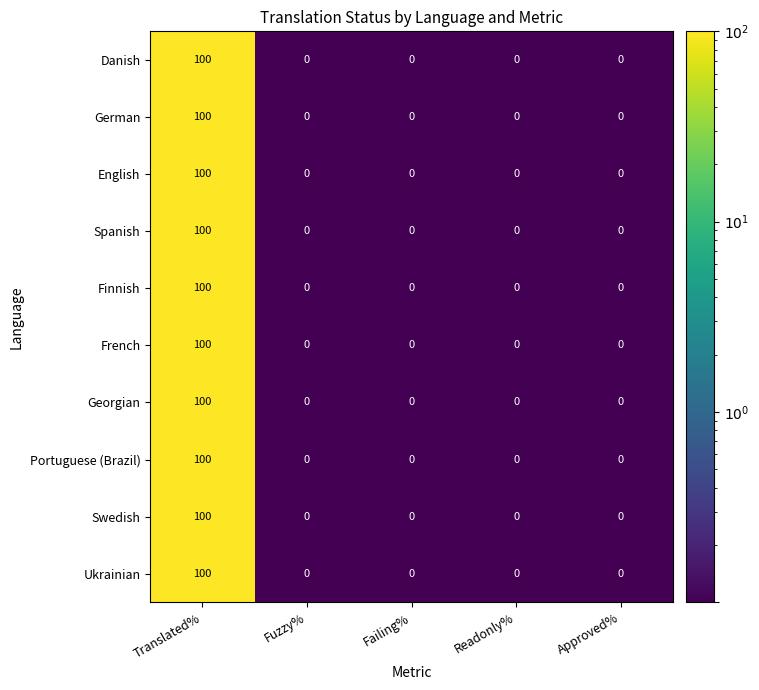

What is the approximate value of Spanish at Translated%, to the nearest 5?

100